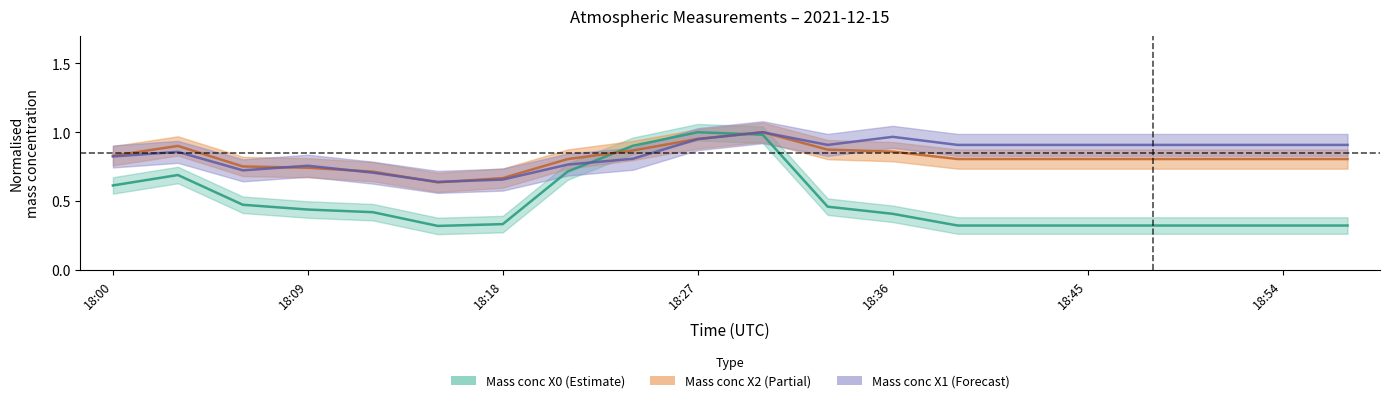

At how many categories does at least one series exceed 0?

20